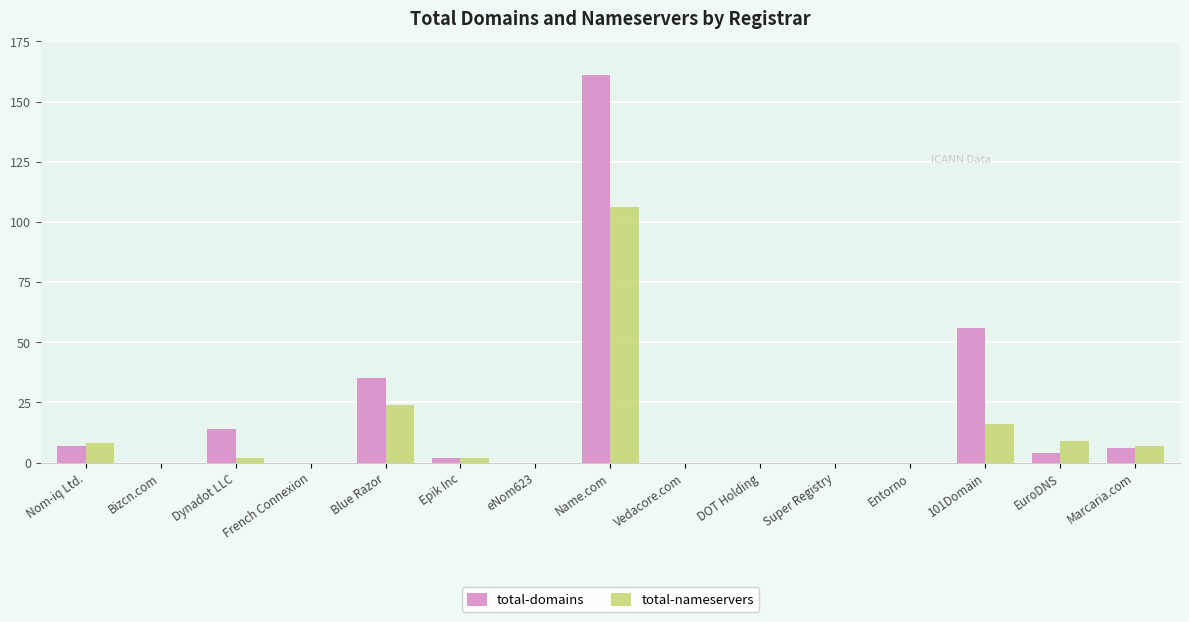

True or false: total-domains has a value of 84 at 101Domain.

False